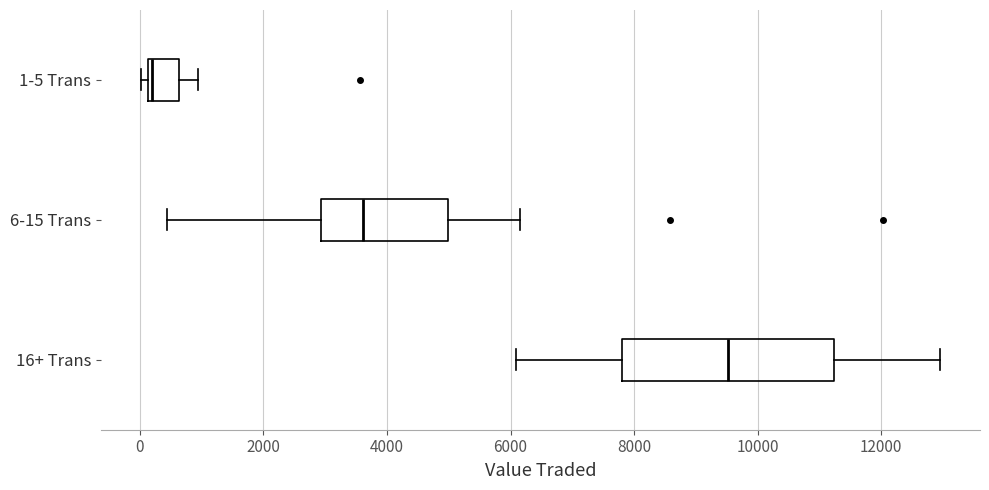

Reading bottom to top, transcribe this box plot: for each box, give where its median line is, the range the box spans, and where its two whiskers end, as read against the x-axis. The values are not printed on the chart, so give them approximately, as read against the axis.

16+ Trans: median 9600, box 7800 to 11200, whiskers 6000 to 13000
6-15 Trans: median 3600, box 3000 to 5000, whiskers 400 to 6200
1-5 Trans: median 200, box 200 to 600, whiskers 0 to 1000